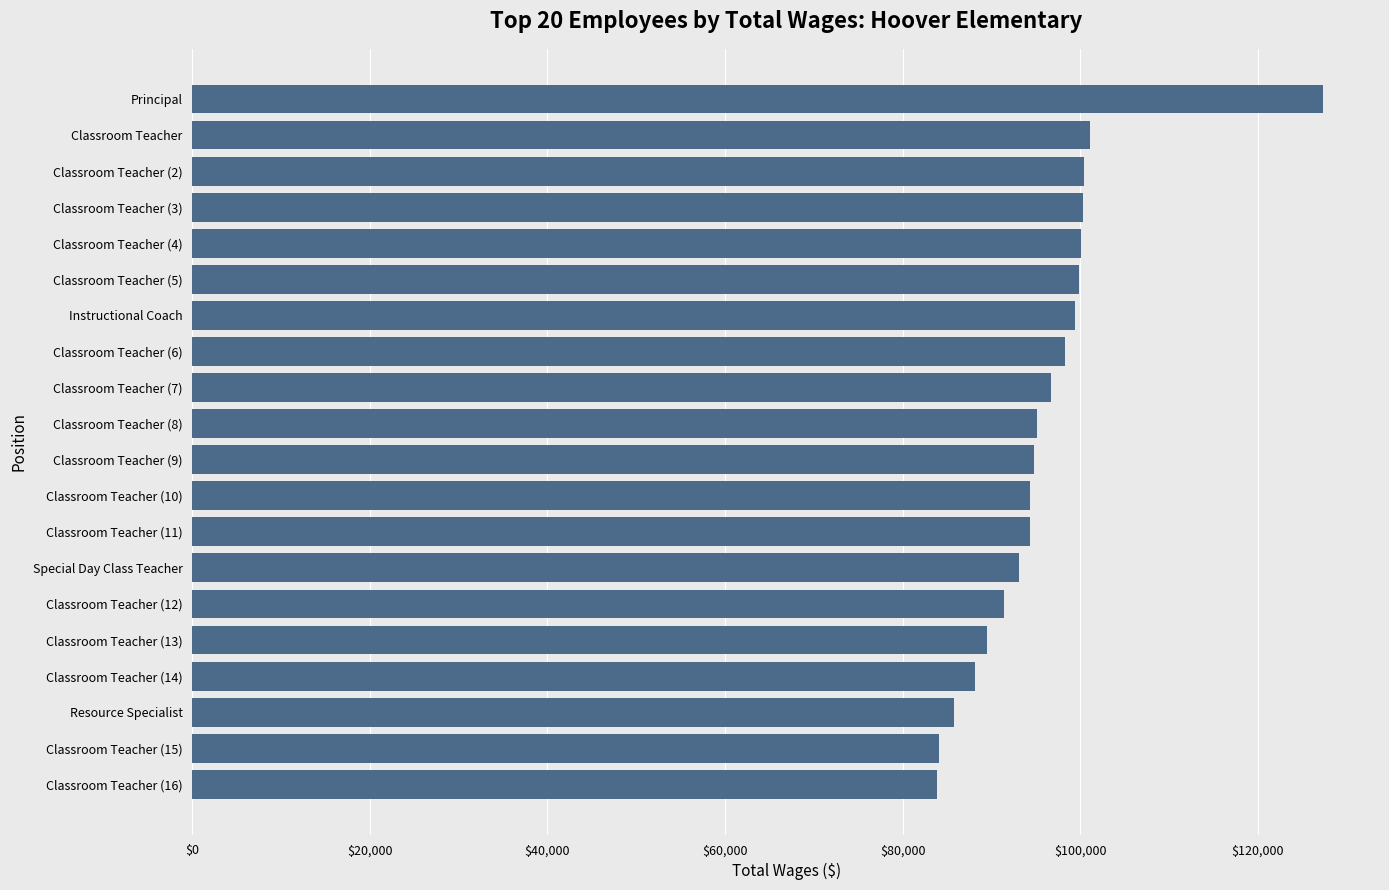

Is it true that the value at Classroom Teacher (11) is 94359?

True